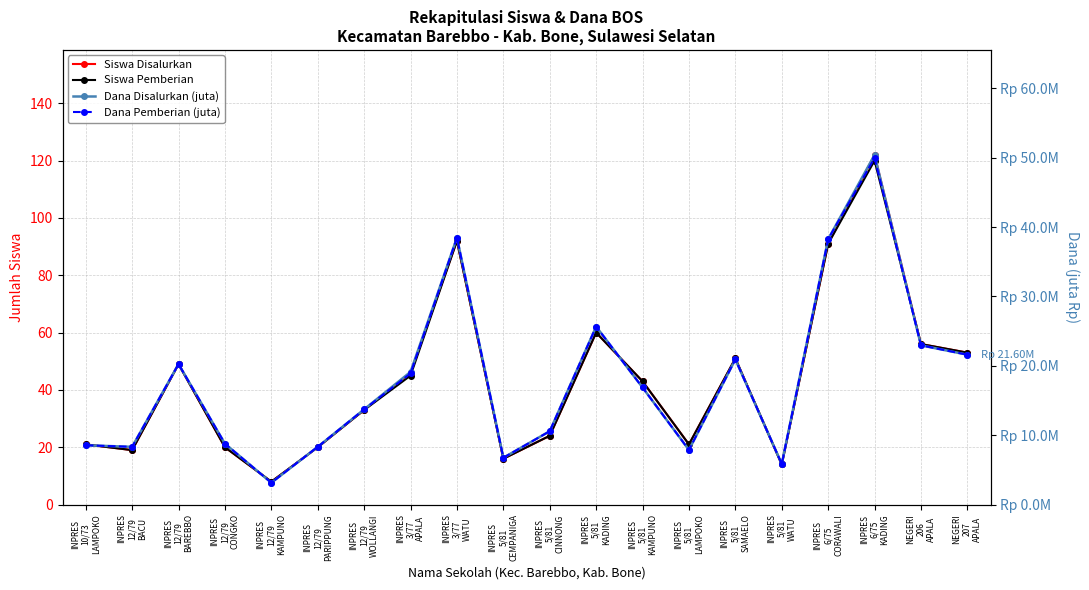

Read the Dana Pemberian (juta) value at NEGERI
206
APALA.

22.9